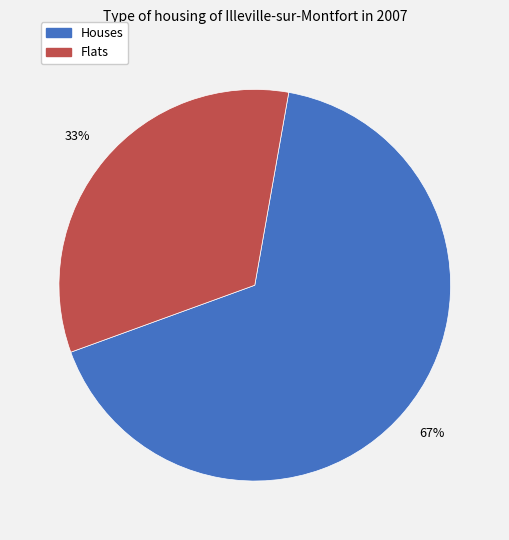

Does any single category account for the majority?

Yes